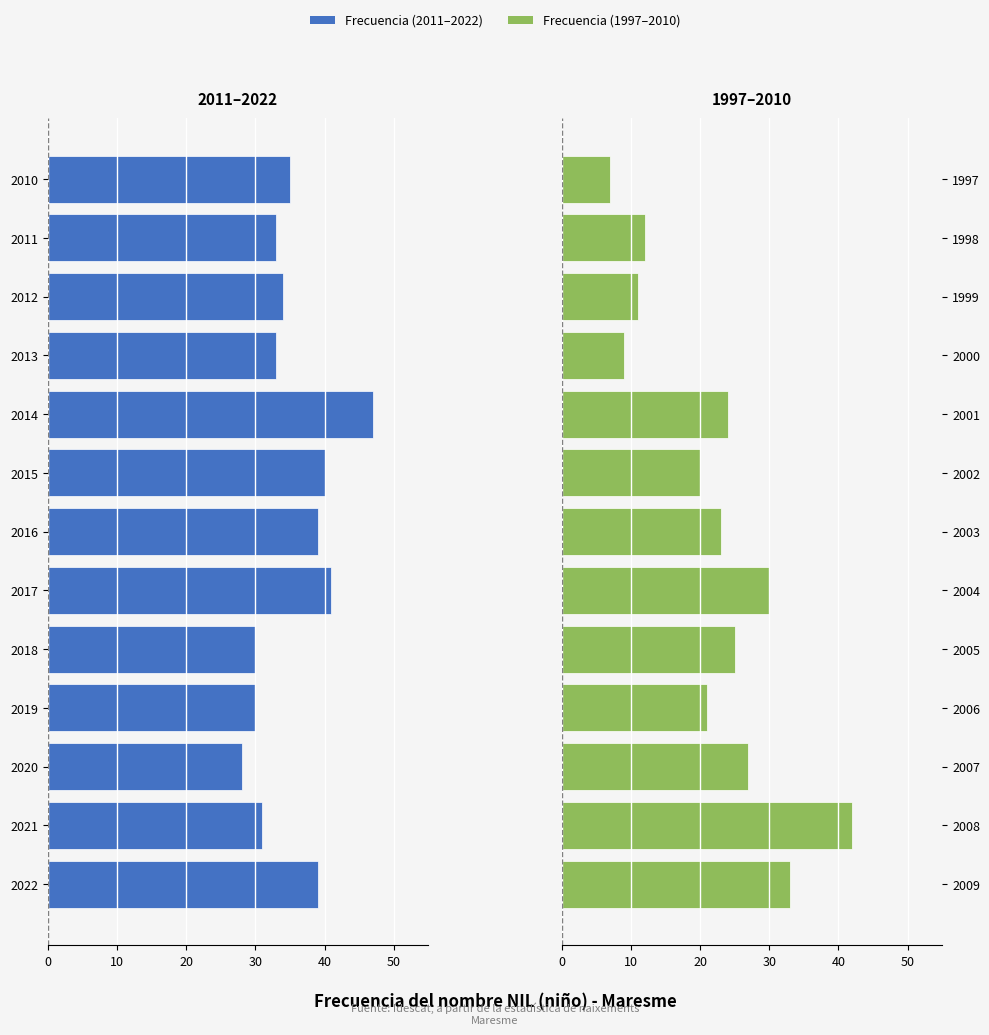

What are all the series names shown in the legend?

Frecuencia (2011-2022), Frecuencia (1997-2010)